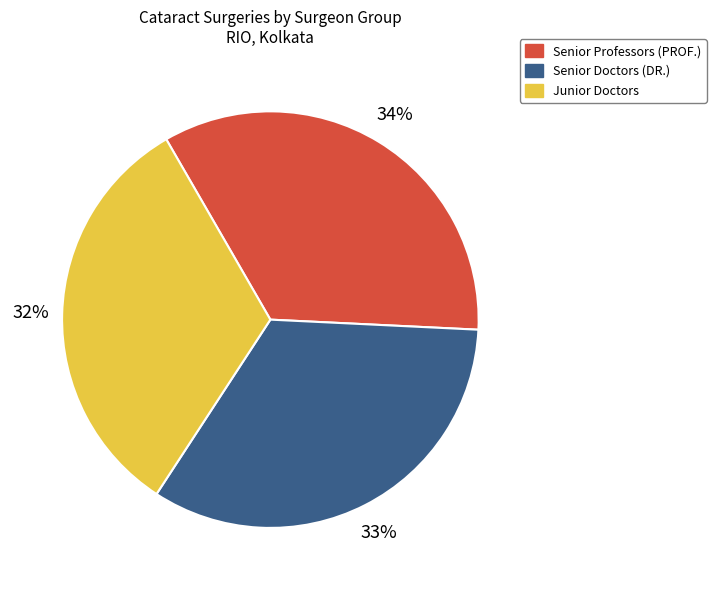

To the nearest percent, what is the average slice percentage?

33%